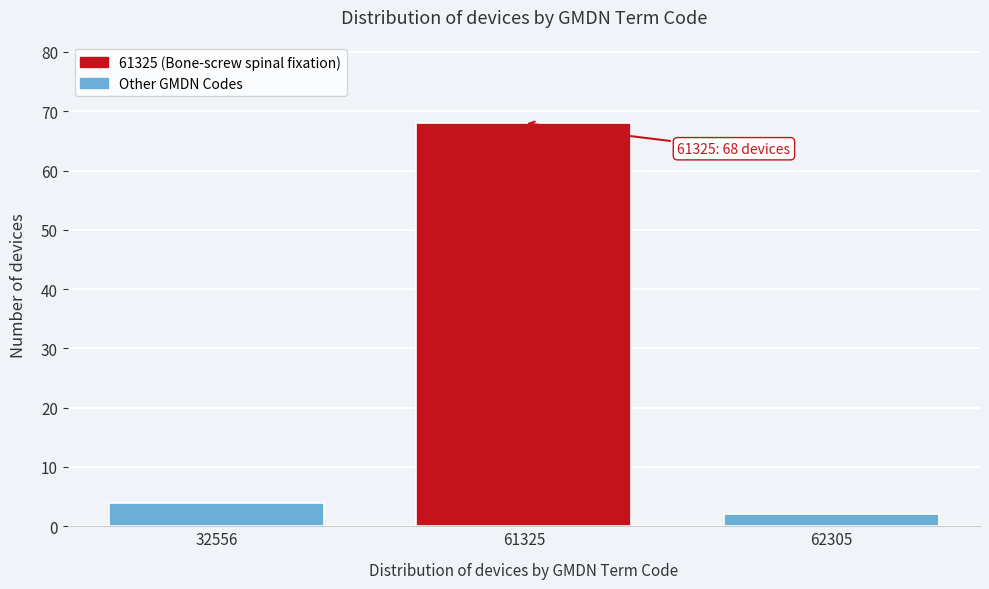

Reading left to right, extract all data points from this chart.

4	68	2